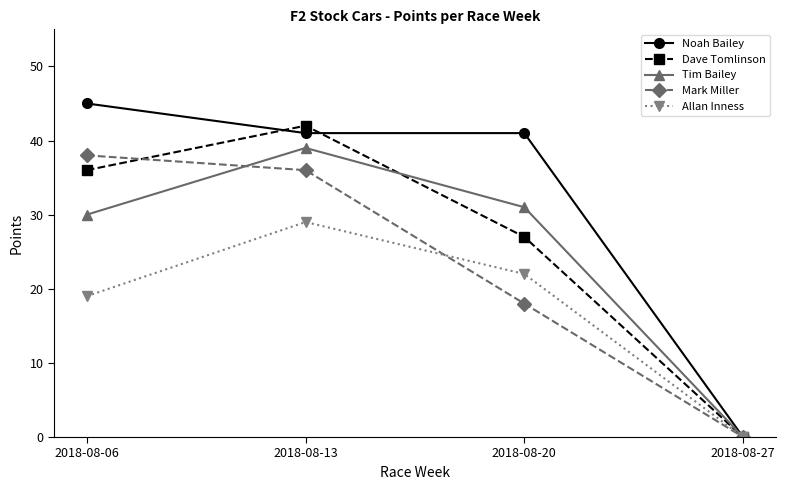

Reading right to left, extract all data points from this chart.

Noah Bailey: 2018-08-27=0	2018-08-20=41	2018-08-13=41	2018-08-06=45
Dave Tomlinson: 2018-08-27=0	2018-08-20=27	2018-08-13=42	2018-08-06=36
Tim Bailey: 2018-08-27=0	2018-08-20=31	2018-08-13=39	2018-08-06=30
Mark Miller: 2018-08-27=0	2018-08-20=18	2018-08-13=36	2018-08-06=38
Allan Inness: 2018-08-27=0	2018-08-20=22	2018-08-13=29	2018-08-06=19